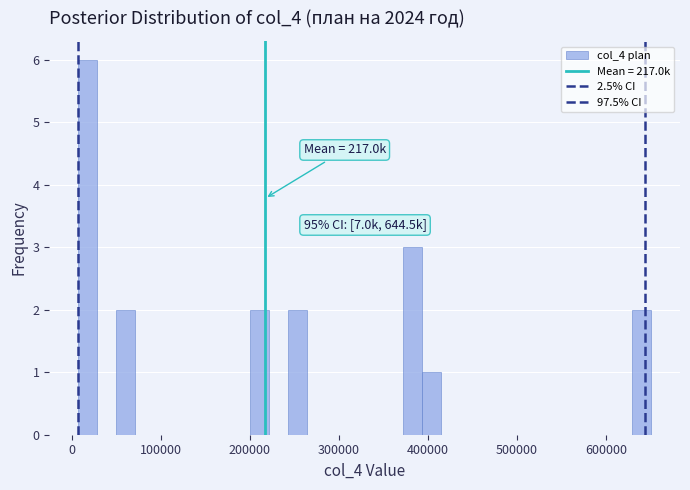

Around what value on the x-axis is the tallest bar? Give the approximate position of its centre, as read against the axis.

20000